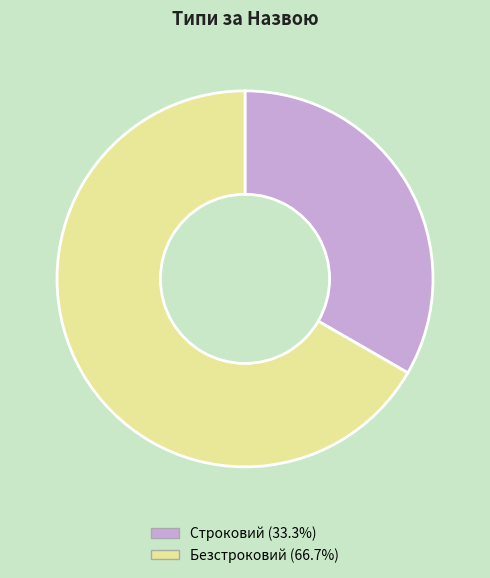

Does any single category account for the majority?

Yes